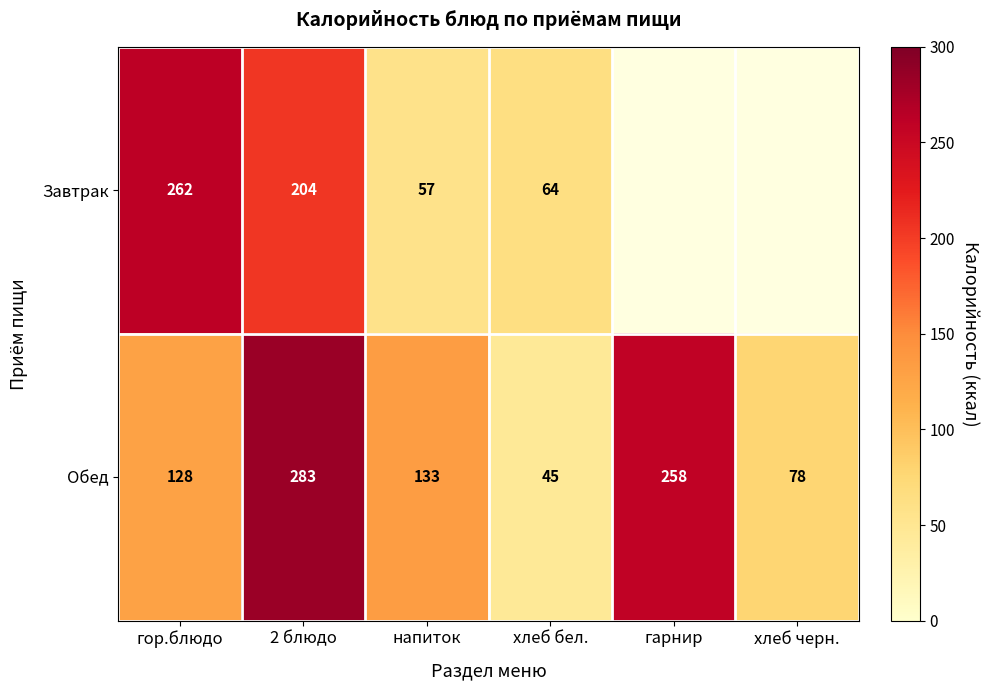

Count the Обед values in the range 78 to 258.

4